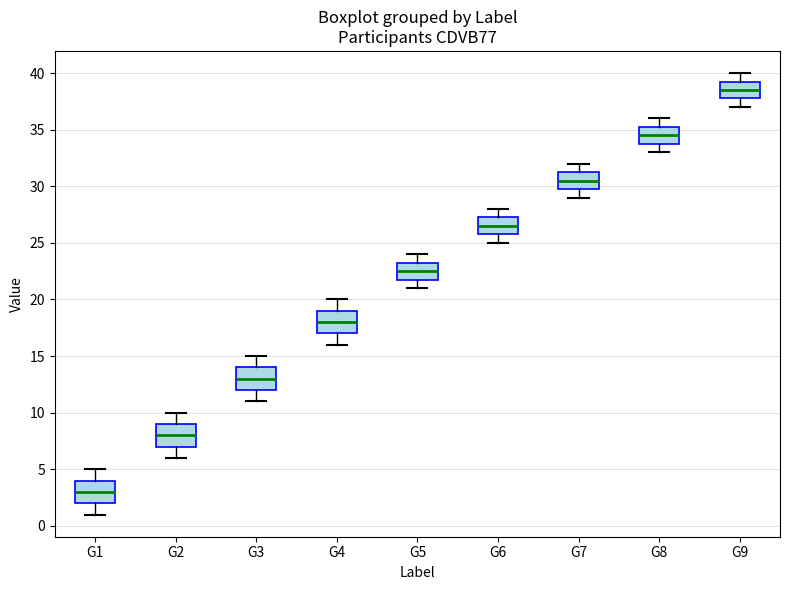

Where does the upper whisker of the box for G9 end on the y-axis? The values are not printed on the chart, so give them approximately, as read against the axis.

40.0